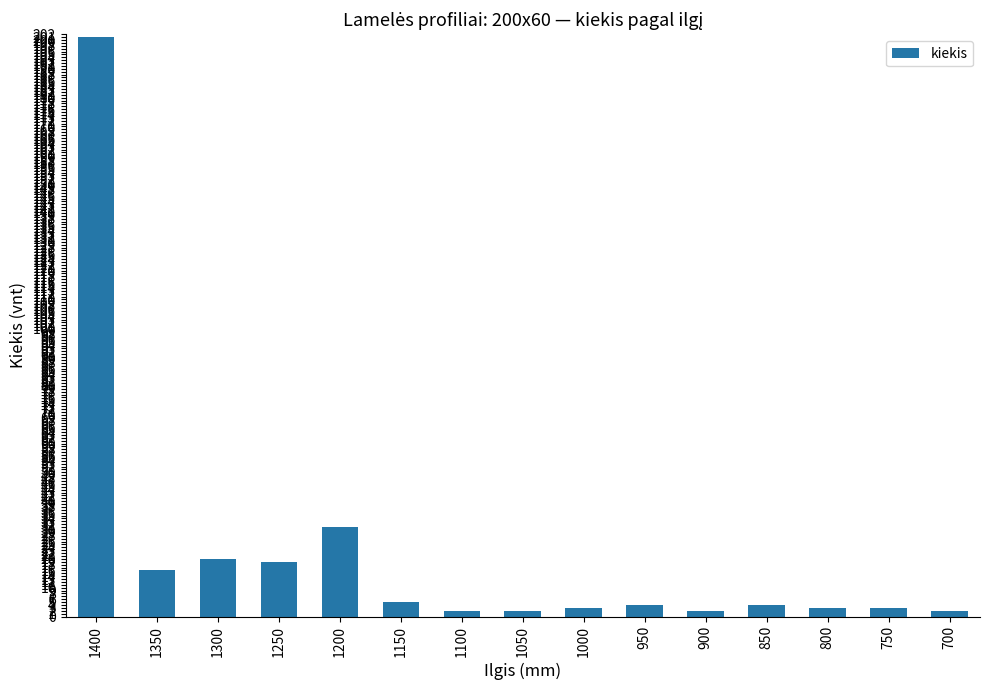

Are the bars horizontal?

No